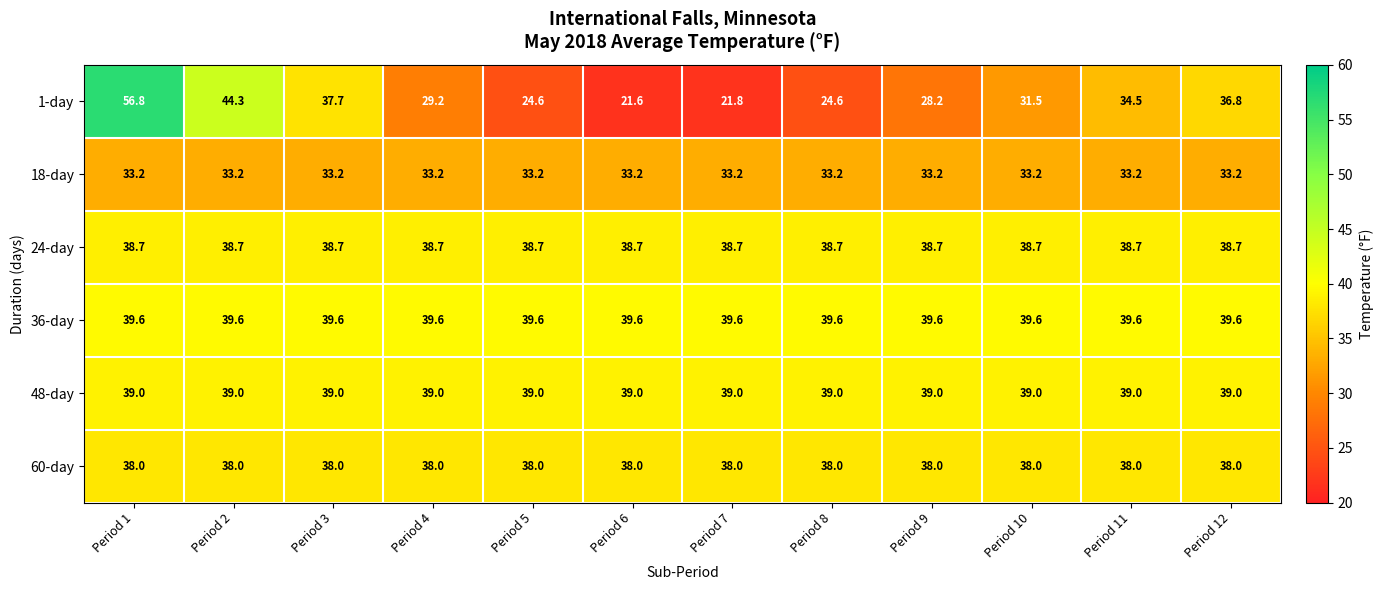

At Period 2, list the series in order from smallest to largest.

18-day, 60-day, 24-day, 48-day, 36-day, 1-day